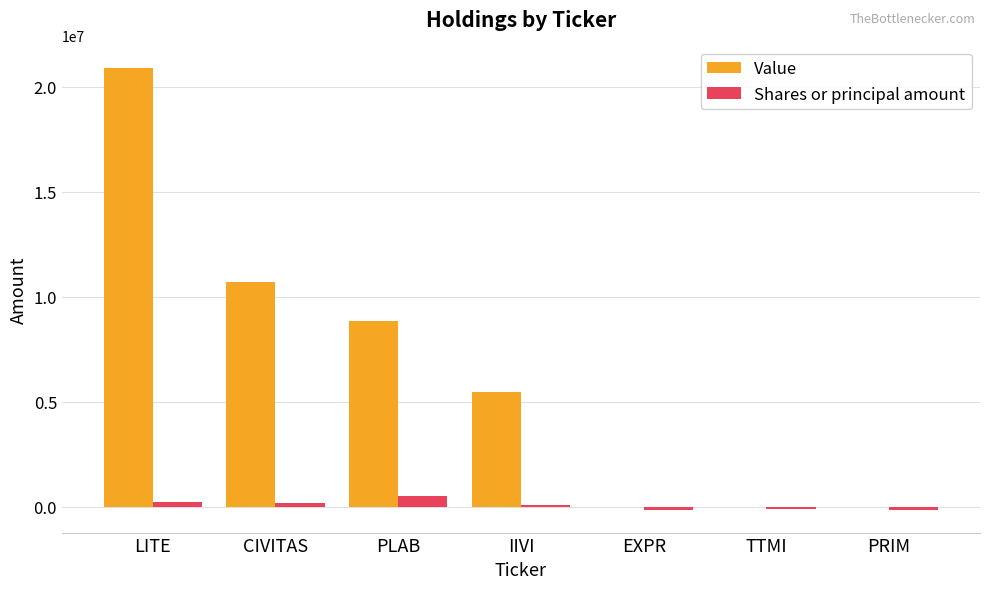

What is the greatest value displayed?

20914000